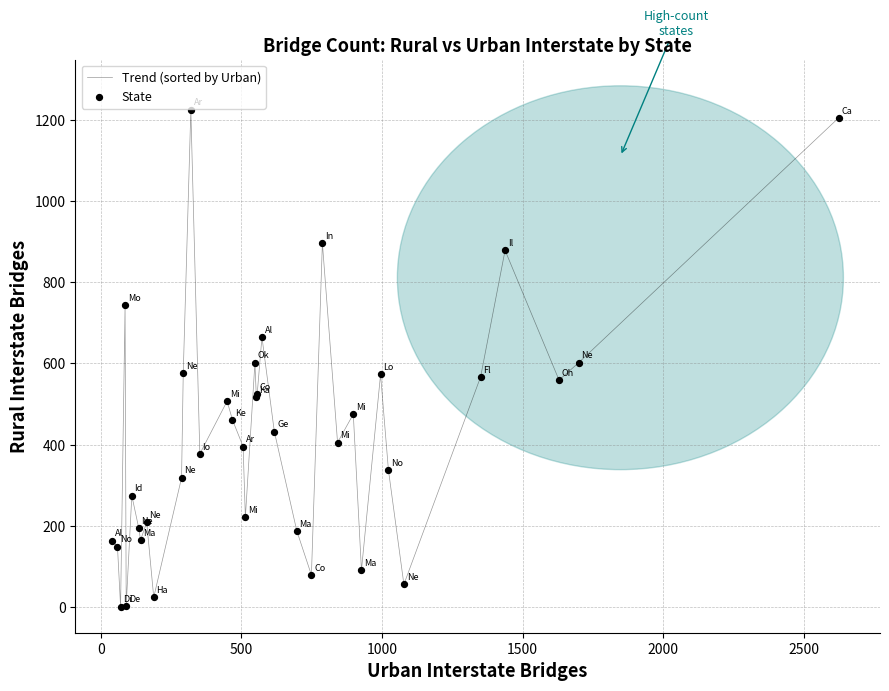

What is the greatest value displayed?

1226